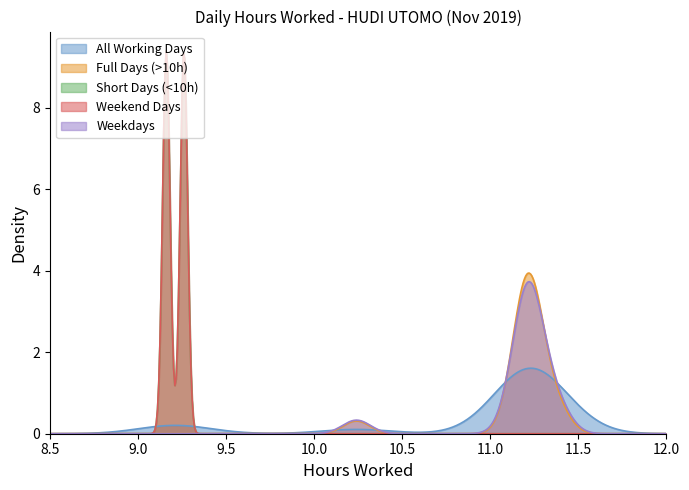

Does the chart display data point markers on the line(s)?

No